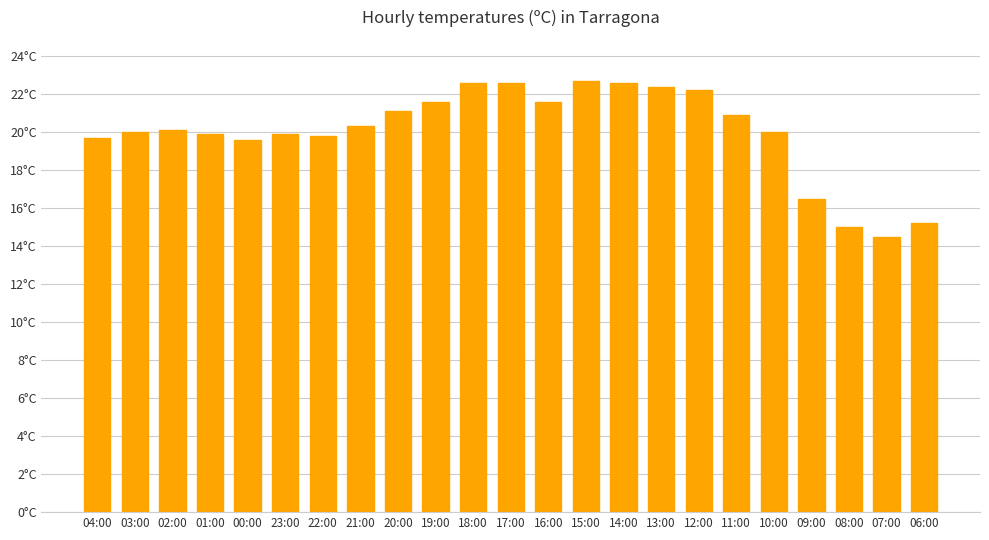

List the labels in order of value, largest first.

15:00, 18:00, 17:00, 14:00, 13:00, 12:00, 19:00, 16:00, 20:00, 11:00, 21:00, 02:00, 03:00, 10:00, 01:00, 23:00, 22:00, 04:00, 00:00, 09:00, 06:00, 08:00, 07:00